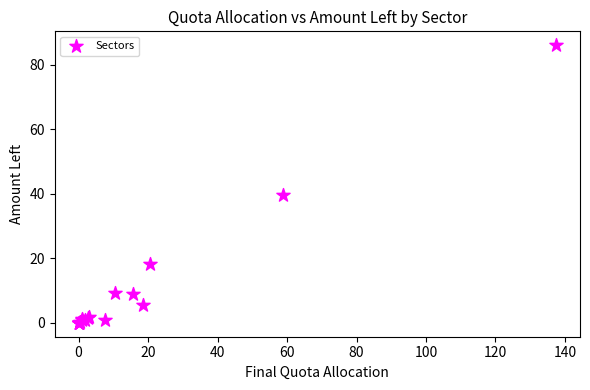

What Y value in the scatter plot is closest to 43?

39.7